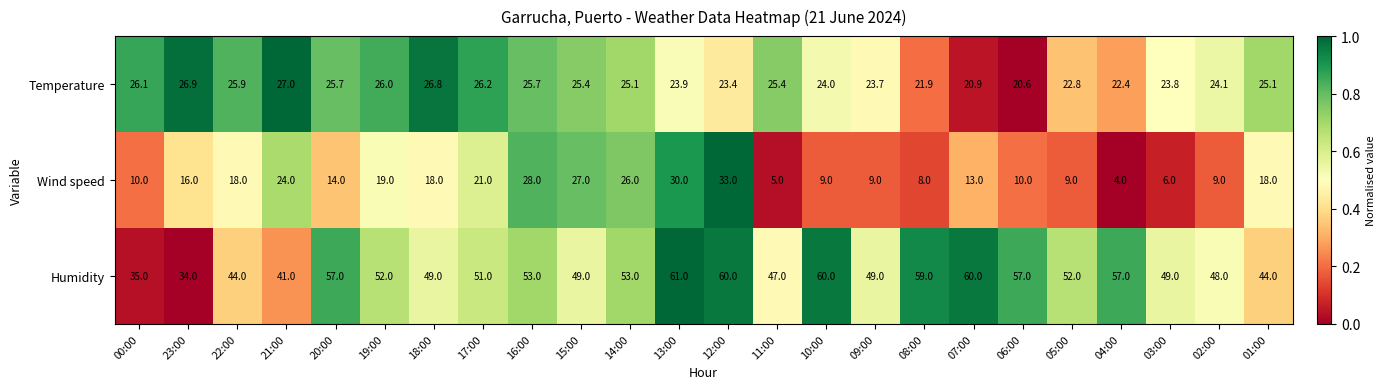

Which series has the widest spread of values?

Wind speed